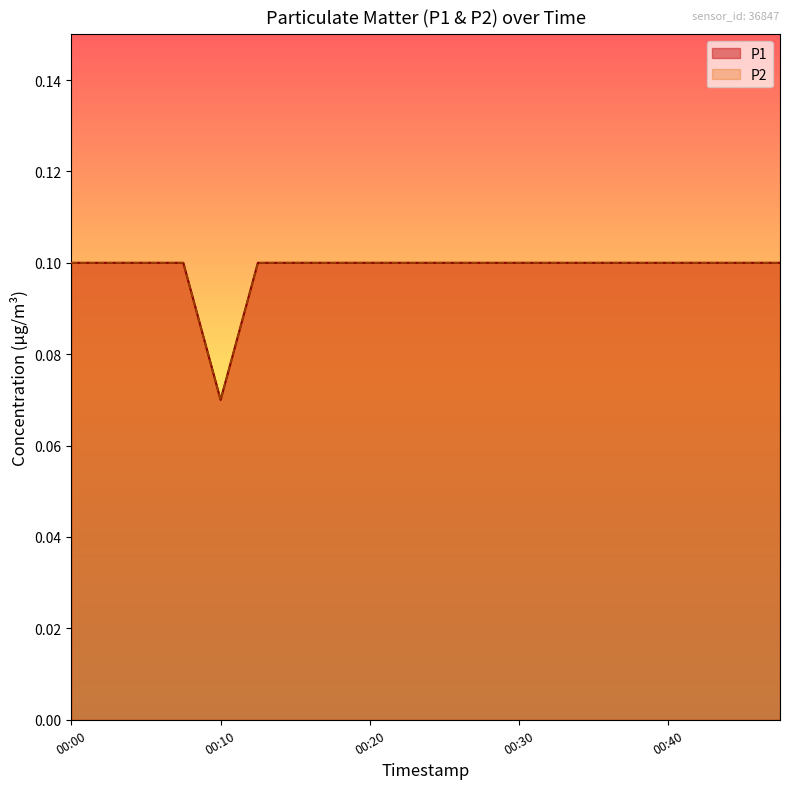

Between 00:18 and 00:27, which series saw the biggest shift?

P1